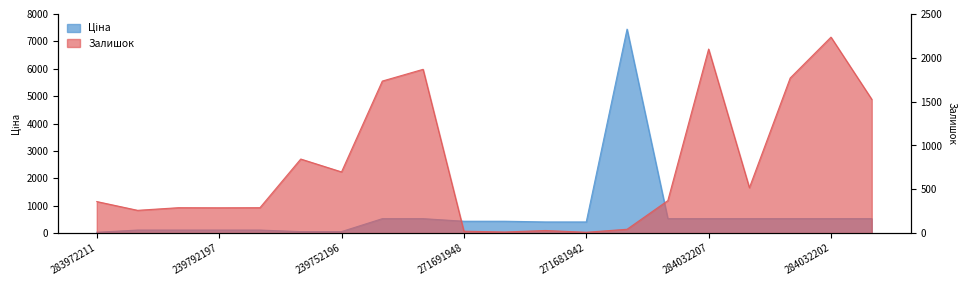

Is it true that Залишок equals 1734.0 at 284032204?

True